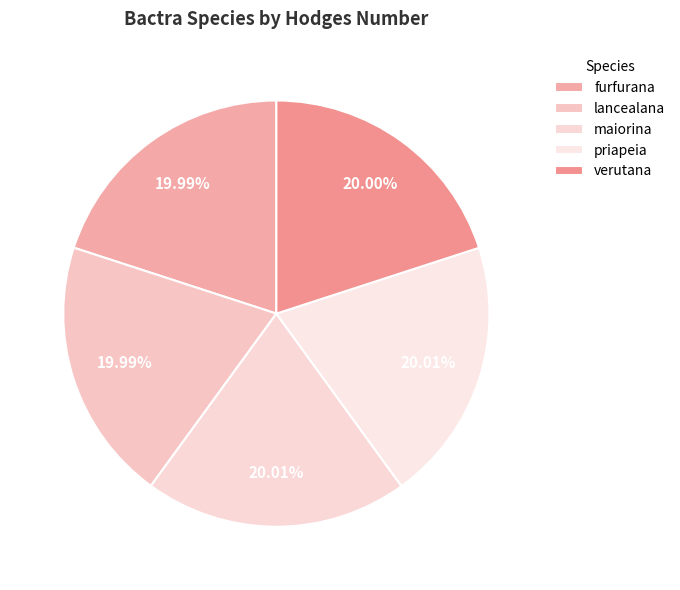

True or false: priapeia accounts for 6% of the total.

False